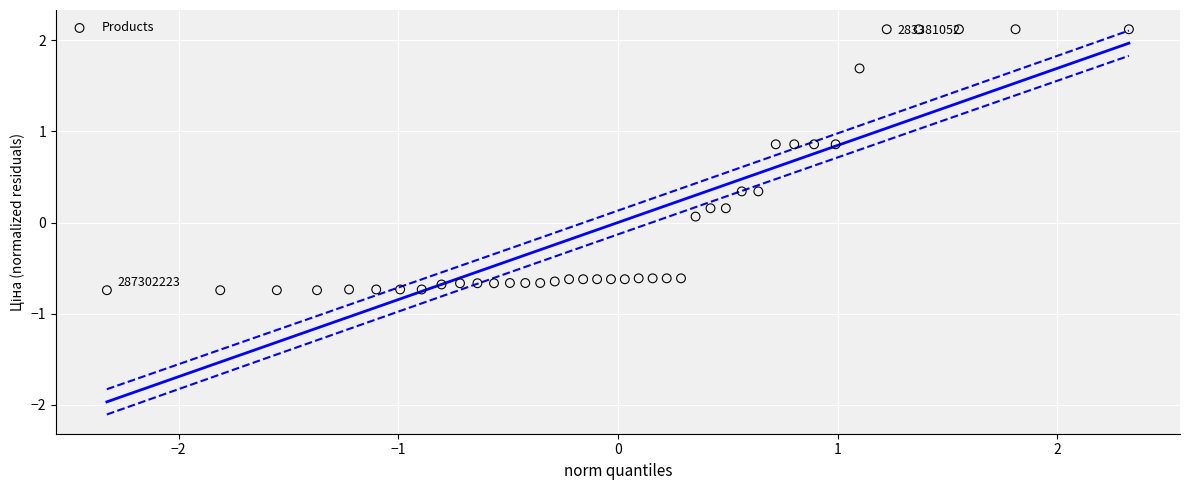

What is the range of X values (max minus min)?

4.7